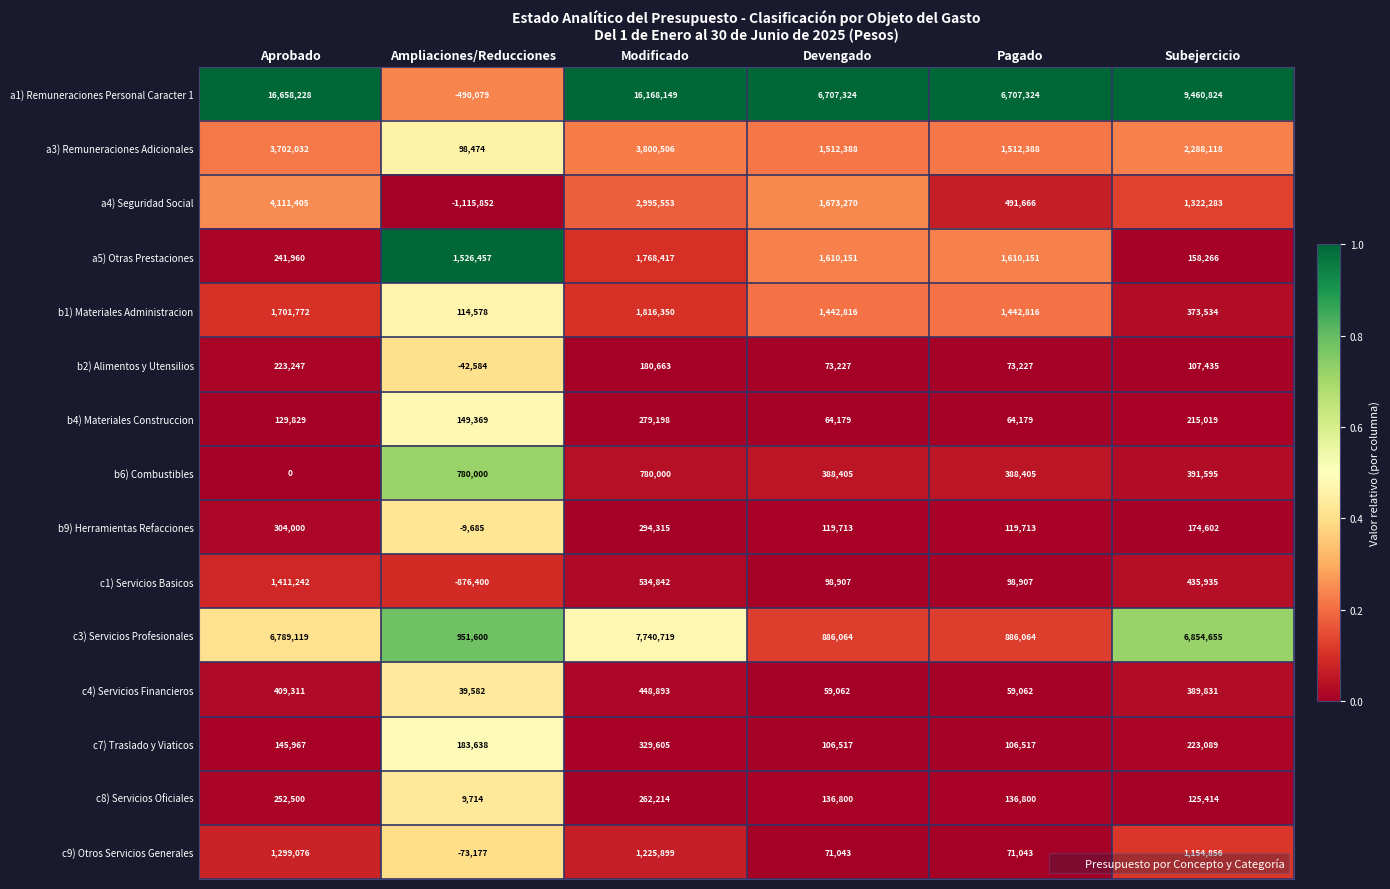

Rank the series at Subejercicio from highest to lowest value.

a1) Remuneraciones Personal Caracter 1, c3) Servicios Profesionales, a3) Remuneraciones Adicionales, a4) Seguridad Social, c9) Otros Servicios Generales, c1) Servicios Basicos, b6) Combustibles, c4) Servicios Financieros, b1) Materiales Administracion, c7) Traslado y Viaticos, b4) Materiales Construccion, b9) Herramientas Refacciones, a5) Otras Prestaciones, c8) Servicios Oficiales, b2) Alimentos y Utensilios